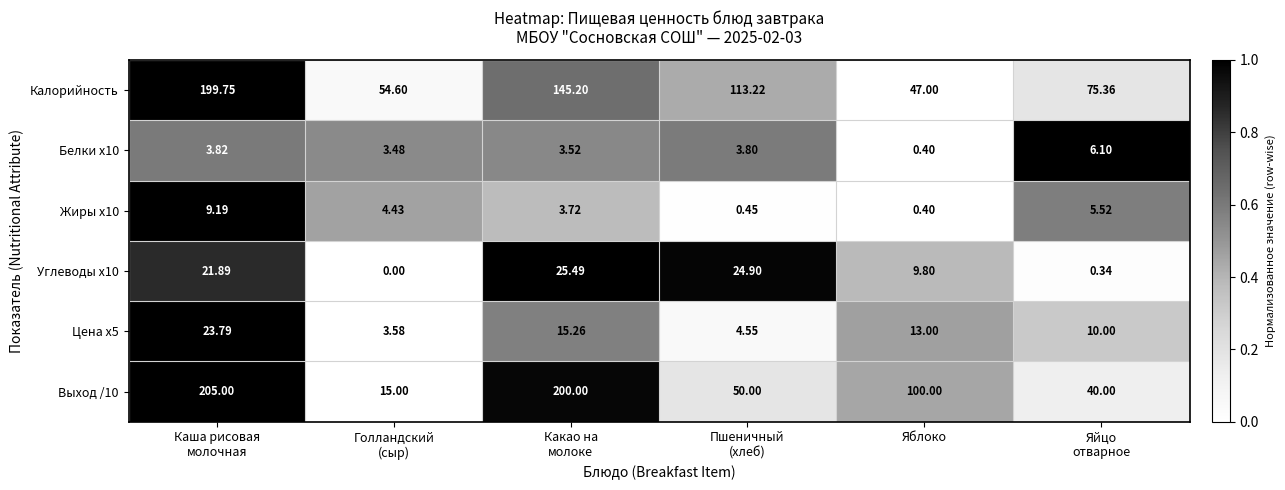

How many categories are shown in the chart?

6